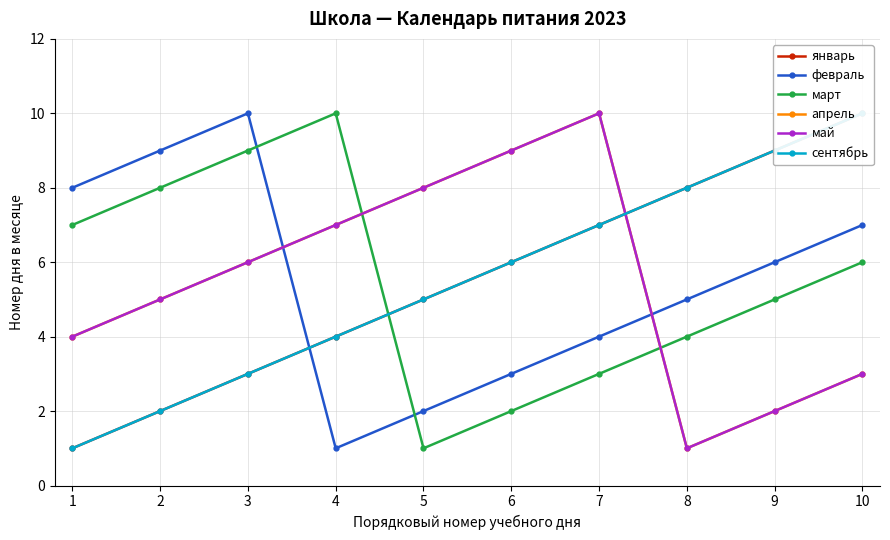

Reading left to right, list all the values displayed in this chart.

январь: 1	2	3	4	5	6	7	8	9	10
февраль: 8	9	10	1	2	3	4	5	6	7
март: 7	8	9	10	1	2	3	4	5	6
апрель: 4	5	6	7	8	9	10	1	2	3
май: 4	5	6	7	8	9	10	1	2	3
сентябрь: 1	2	3	4	5	6	7	8	9	10